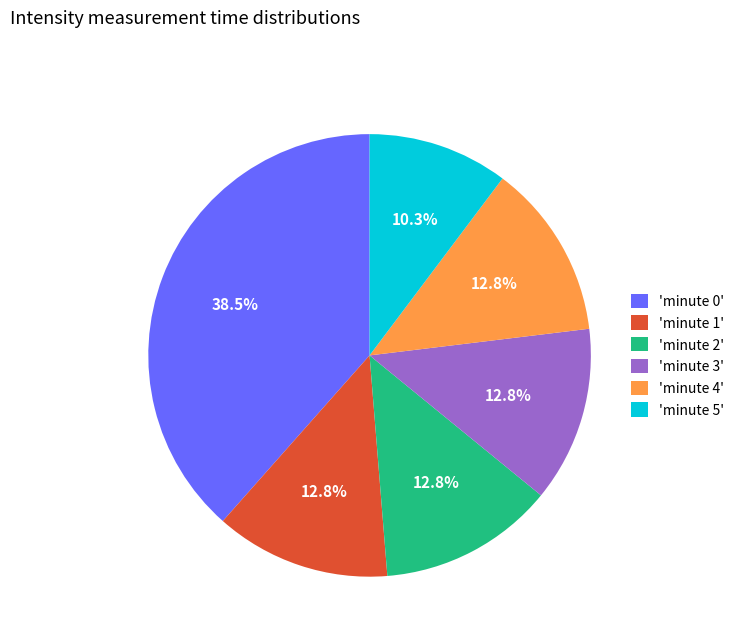

What is the largest slice in the pie chart?

'minute 0'